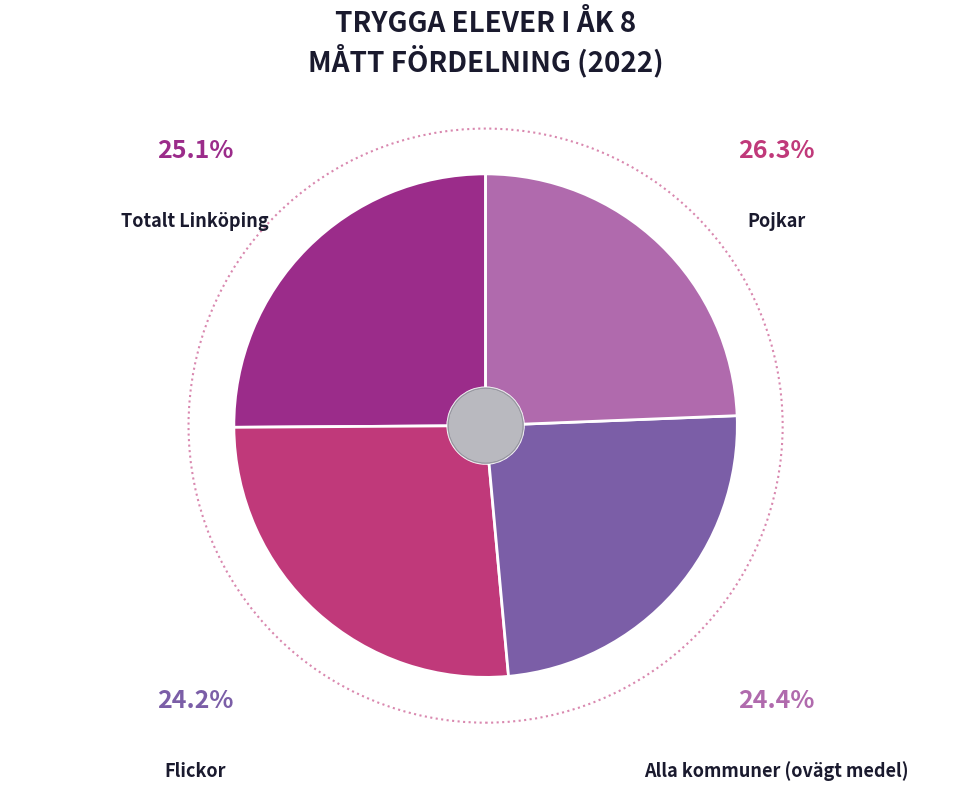

How many segments does this pie chart have?

4